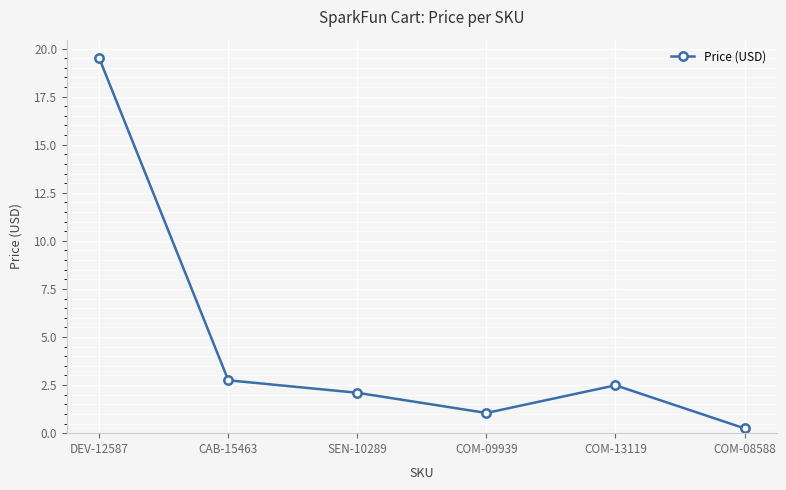

Is this an area chart (filled region under the line)?

No